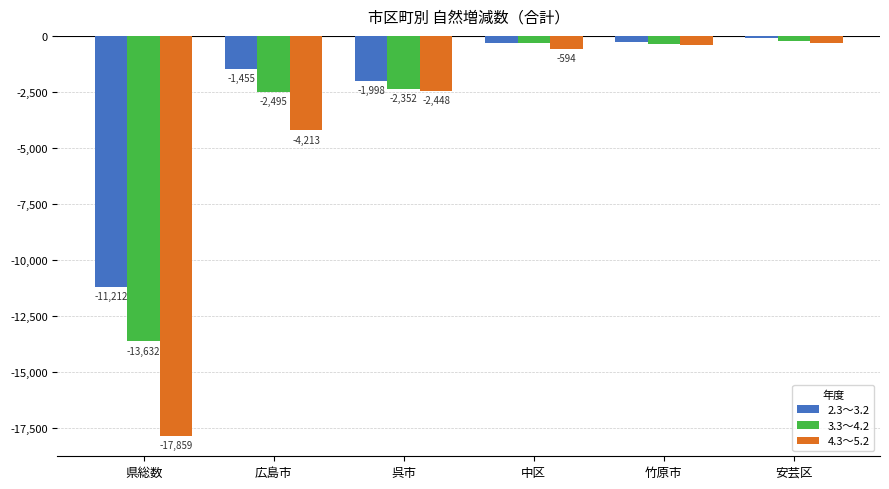

How many groups of bars are there?

6